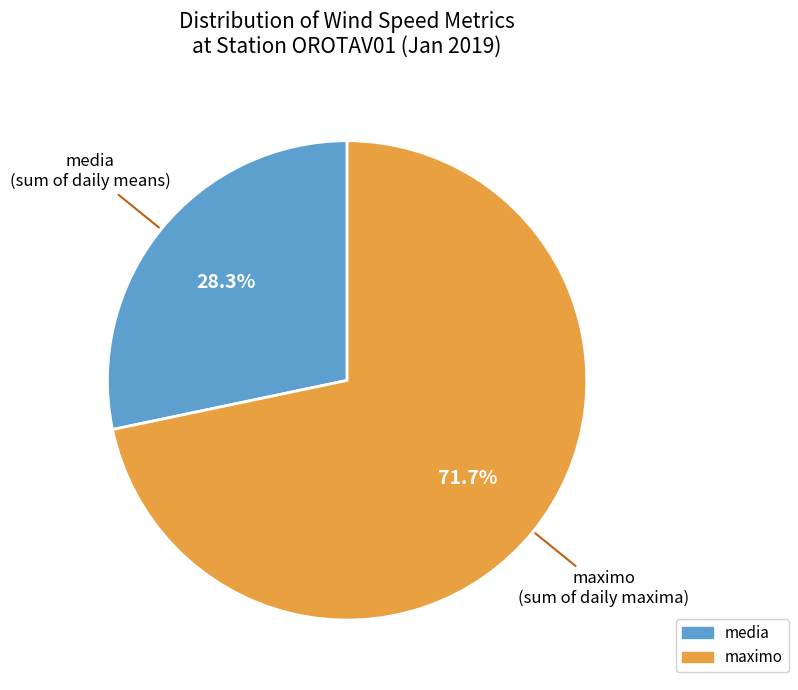

Does any single category account for the majority?

Yes